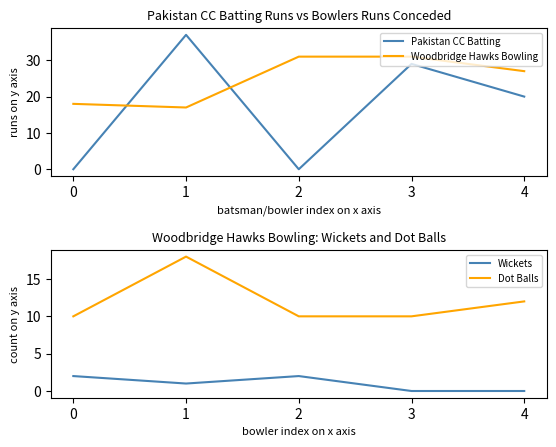

How many values in the Pakistan CC Batting series are below 20?

2